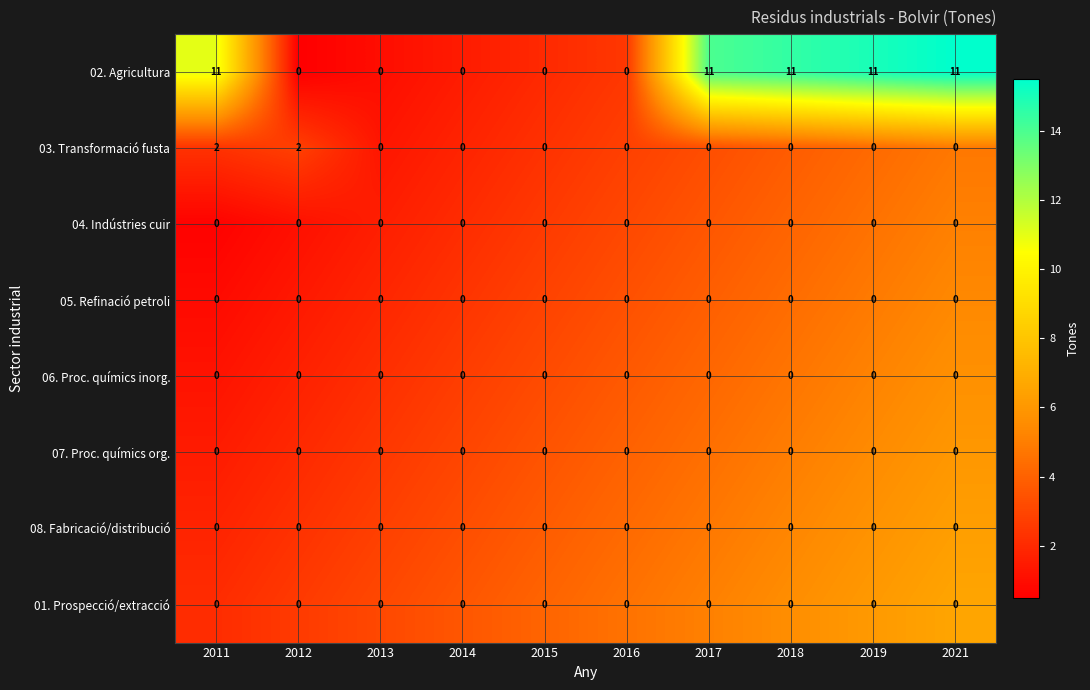

True or false: 02. Agricultura has a value of 11 at 2021.

True